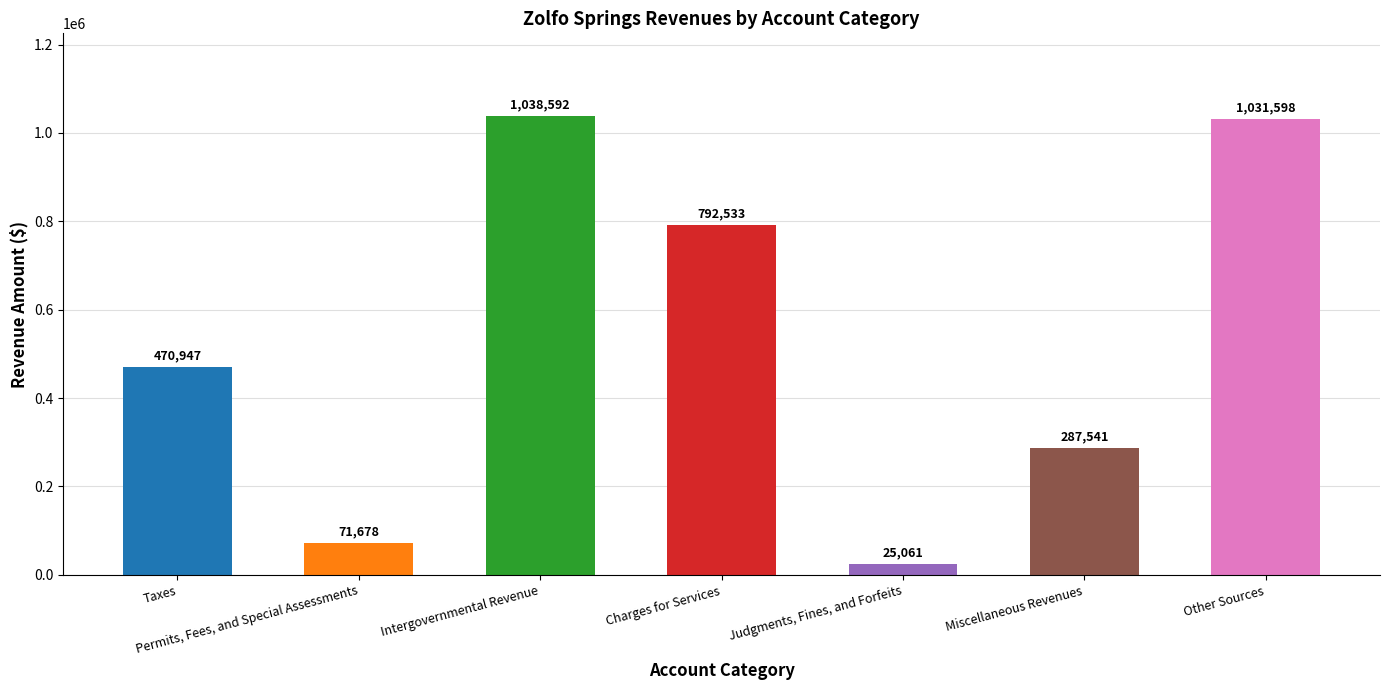

Does the chart contain any negative values?

No